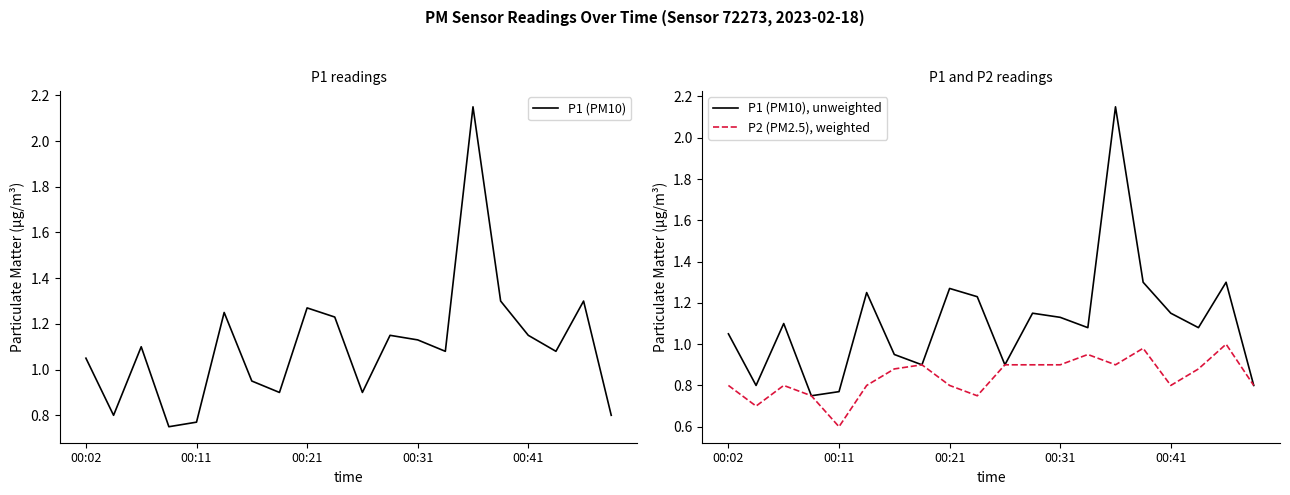

What value does the P1 (PM10), unweighted series have at 7?

0.9